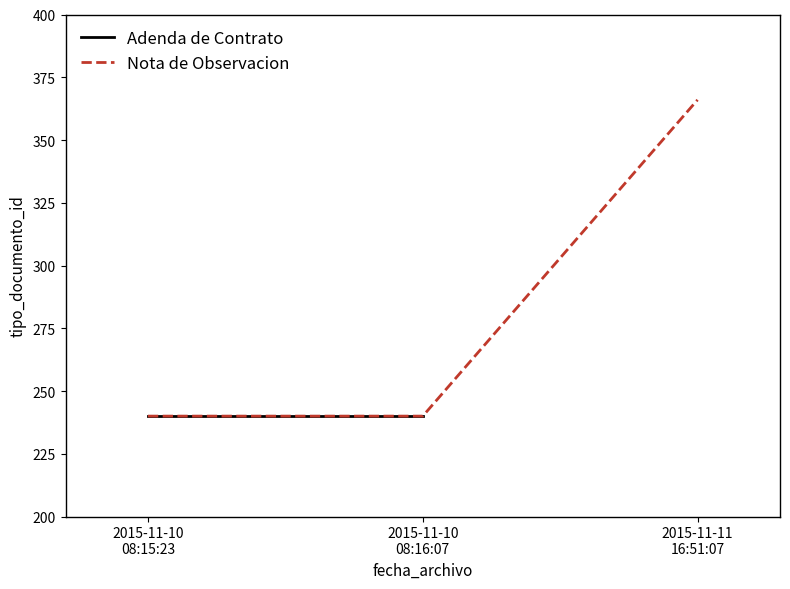

What position from the left is 2015-11-11 16:51:07?

3